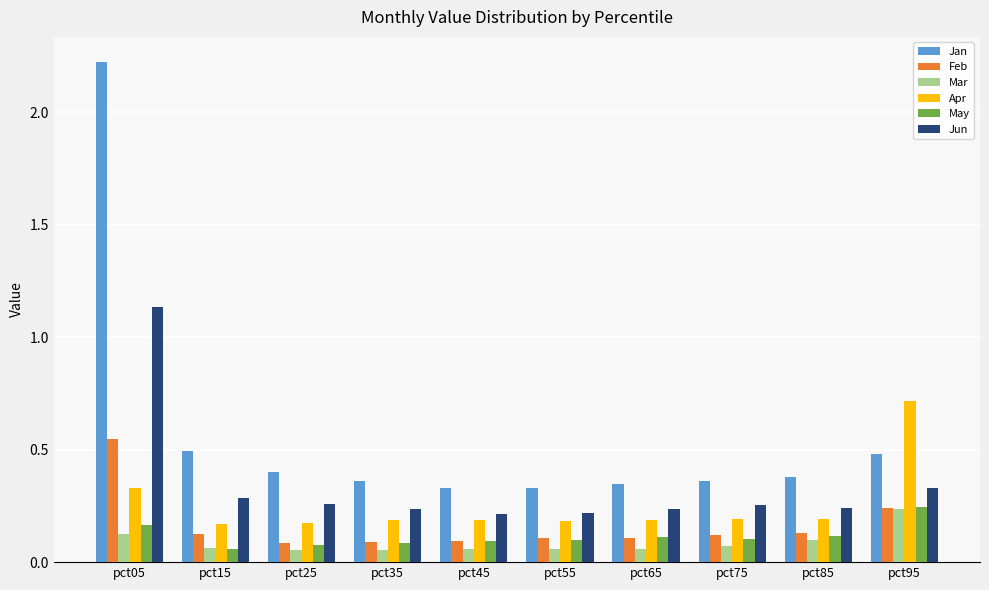

What is the difference between the highest and lowest values at pct05?

2.1